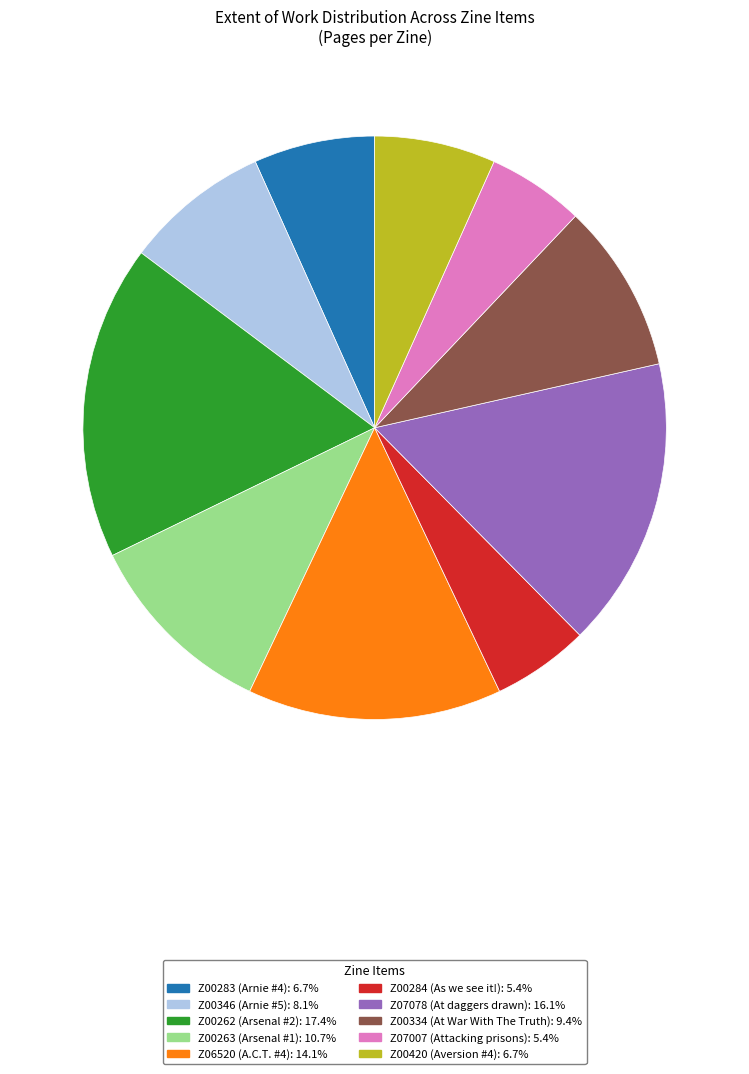

Does Z00263 (Arsenal #1) account for over 50% of the chart?

No